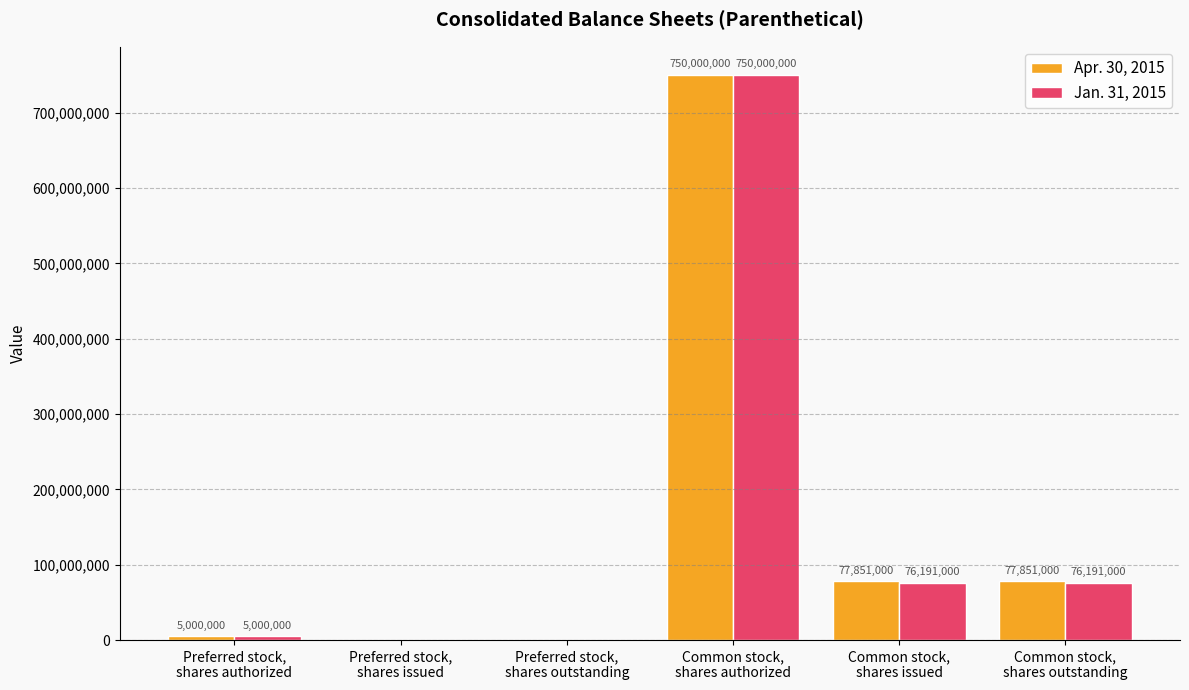

What are all the series names shown in the legend?

Apr. 30, 2015, Jan. 31, 2015